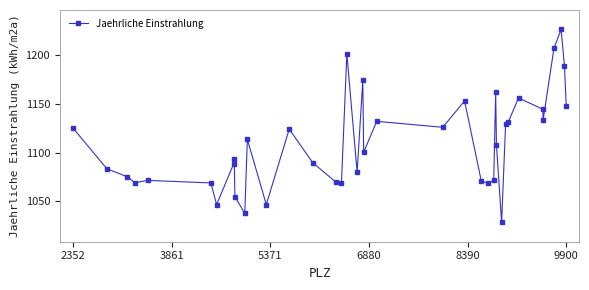

What is the value of the 1st point from the left?

1125.2